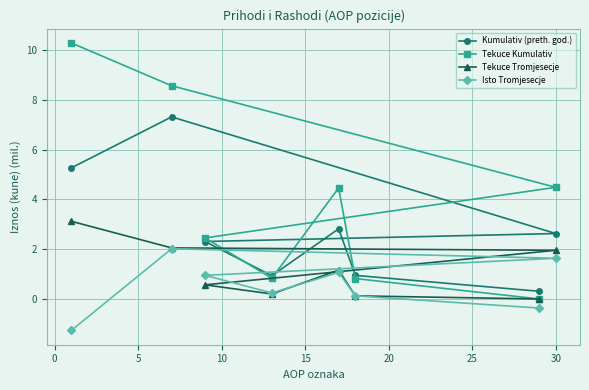

At how many categories does at least one series exceed 7?

2